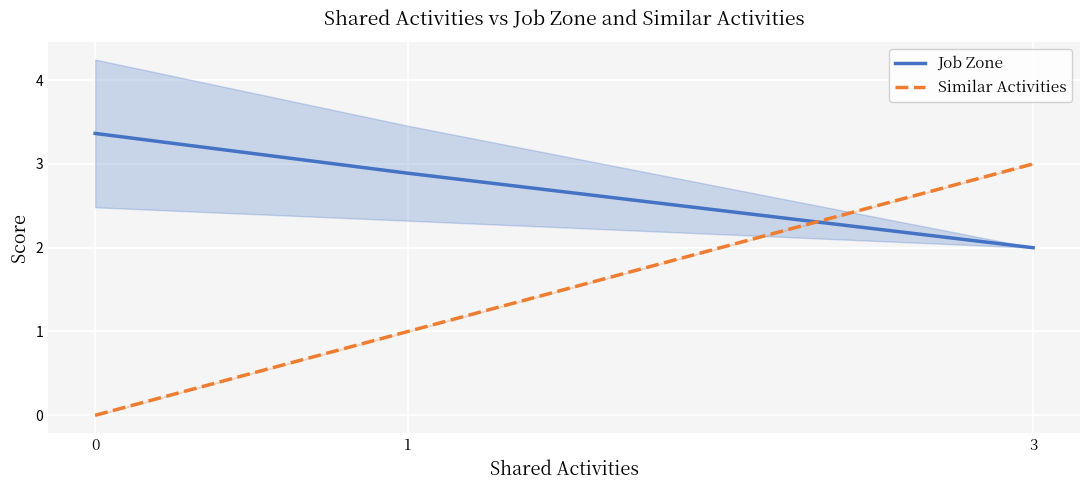

How many values in the Similar Activities series are below 1?

1